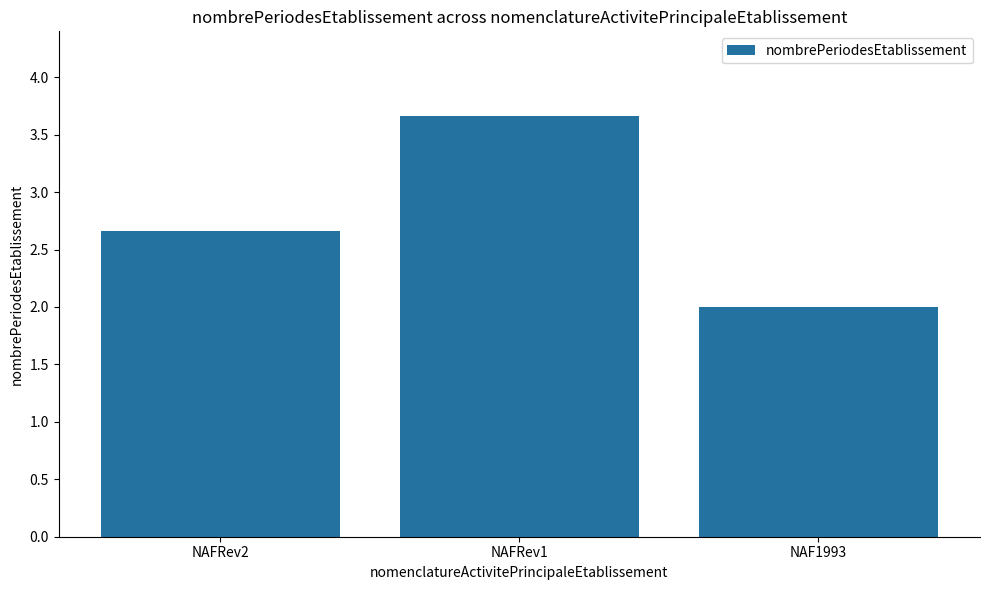

True or false: the data shows 3.7 at NAFRev1.

True